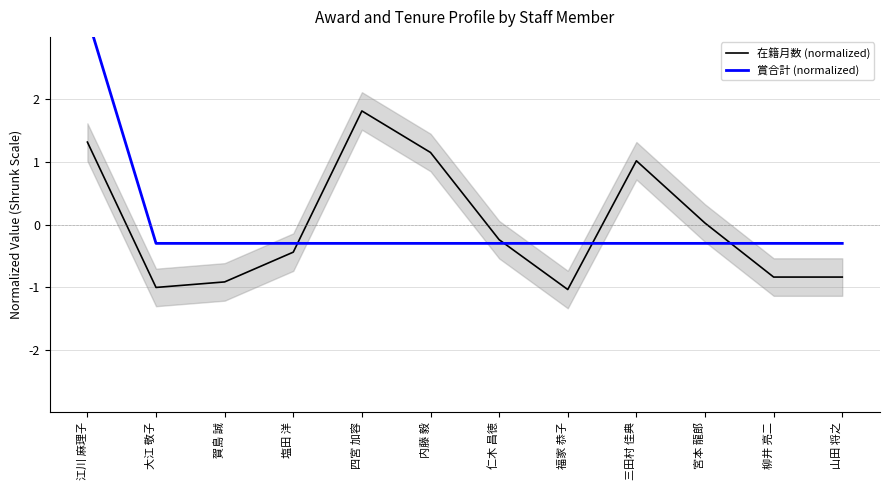

True or false: 賞合計 (normalized) and 在籍月数 (normalized) intersect in this chart.

True